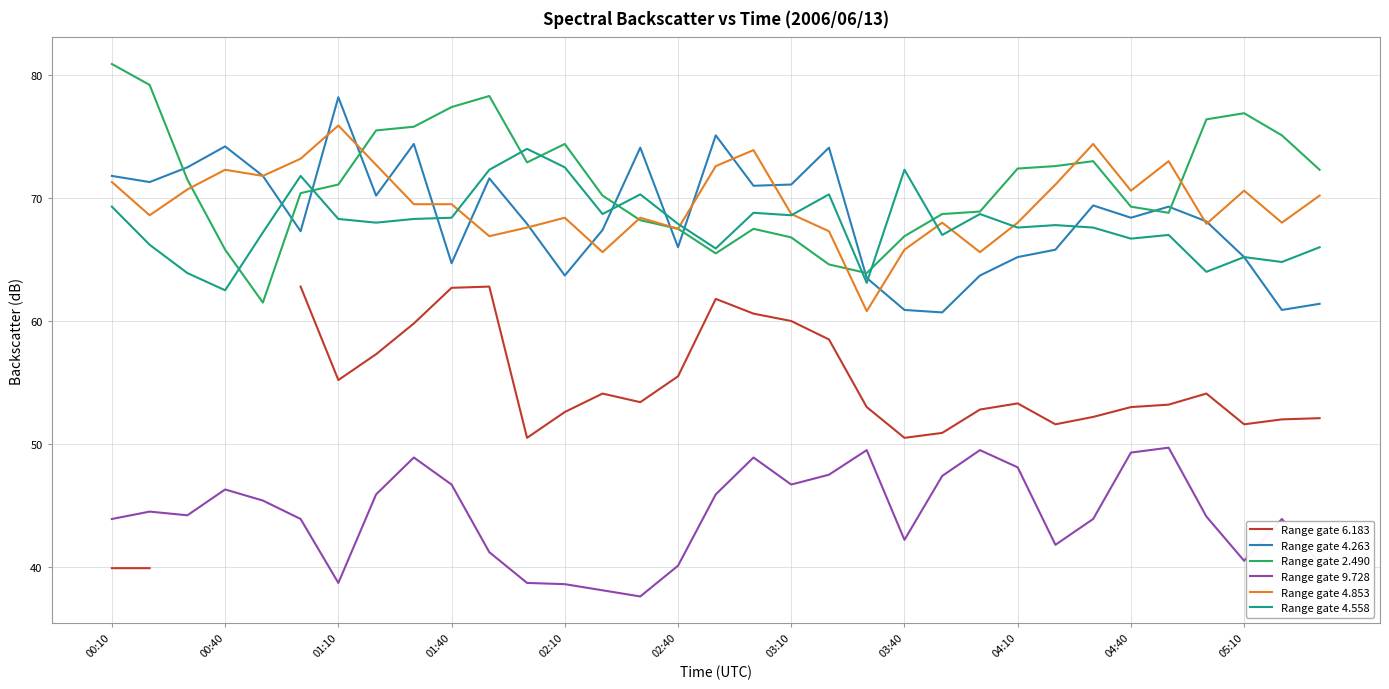

True or false: Range gate 4.853 and Range gate 9.728 intersect in this chart.

False